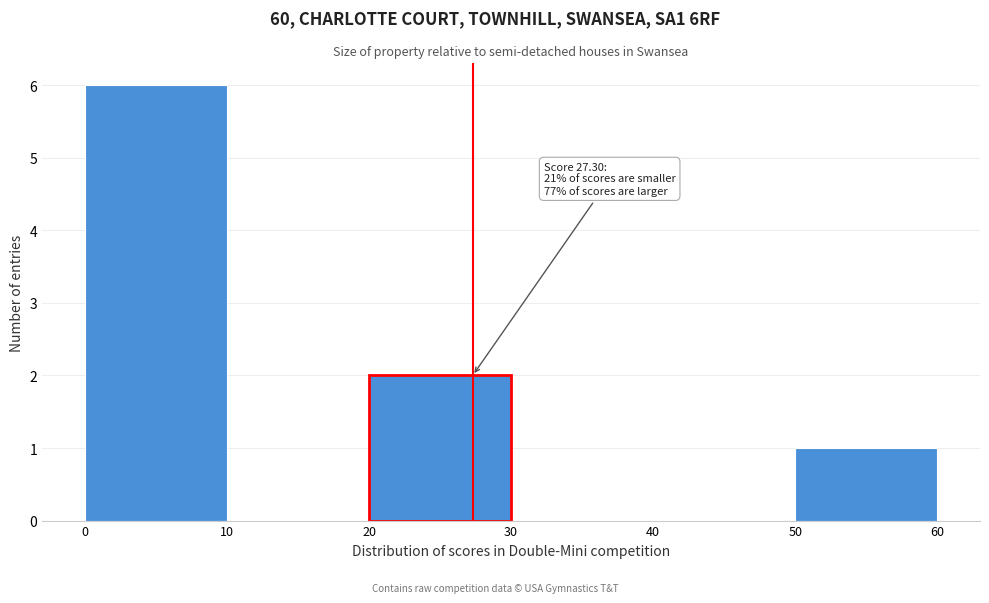

Over which range of the x-axis is the bar tallest?

0 to 10